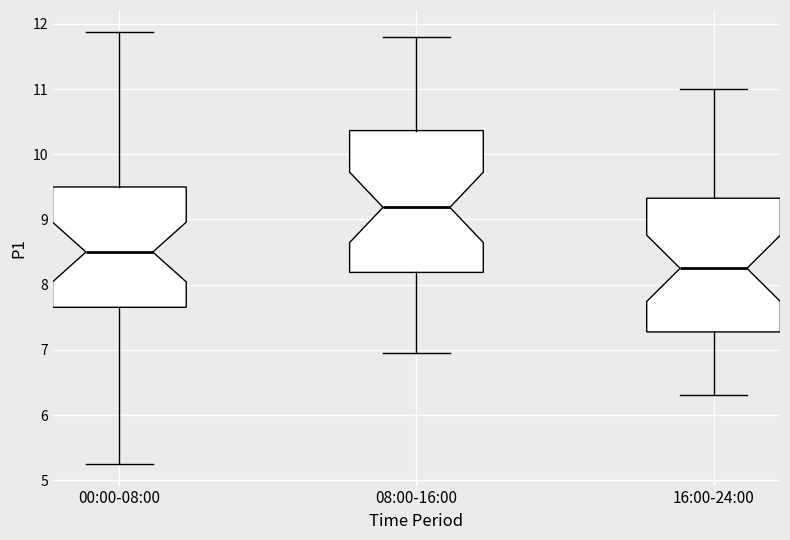

Comparing the boxes themselves (not the whiskers), which one is the tallest?

08:00-16:00